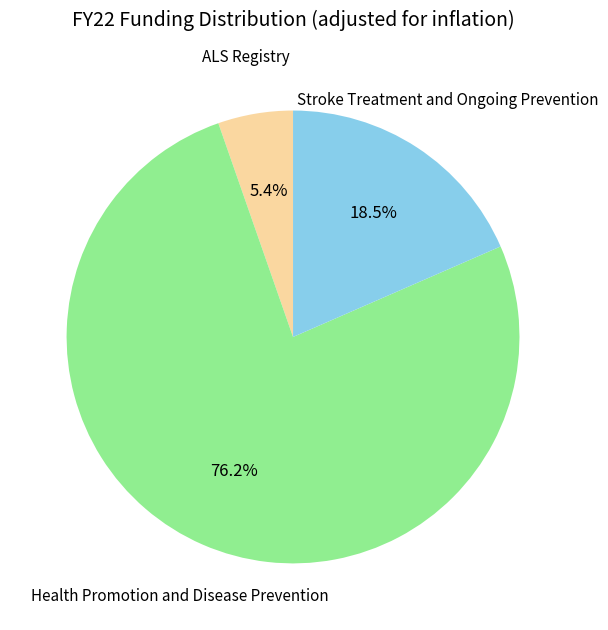

Which category has the biggest portion of the pie?

Health Promotion and Disease Prevention